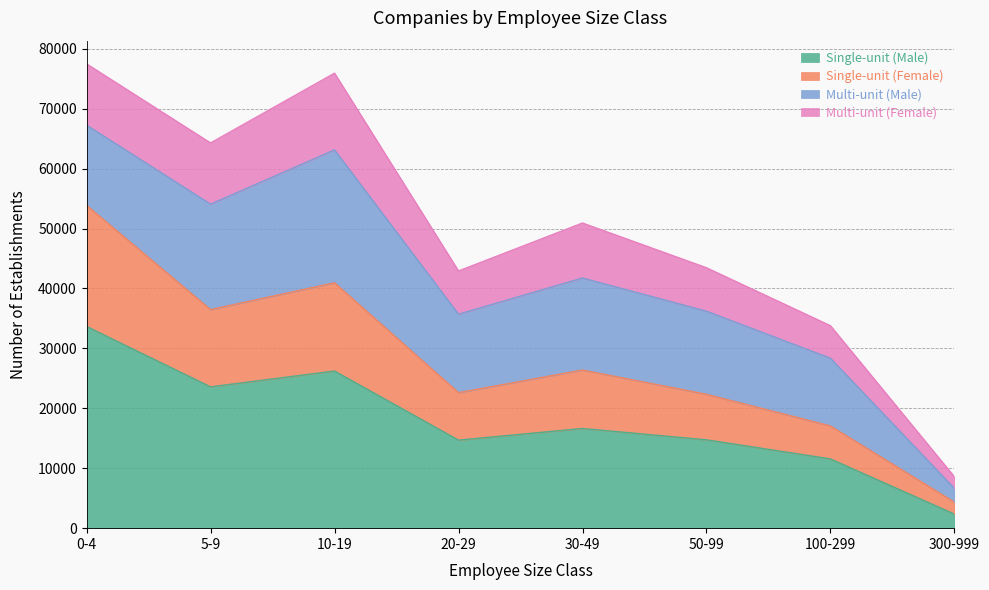

Is the value of Single-unit (Male) at 5-9 greater than the value of Single-unit (Female) at 20-29?

Yes